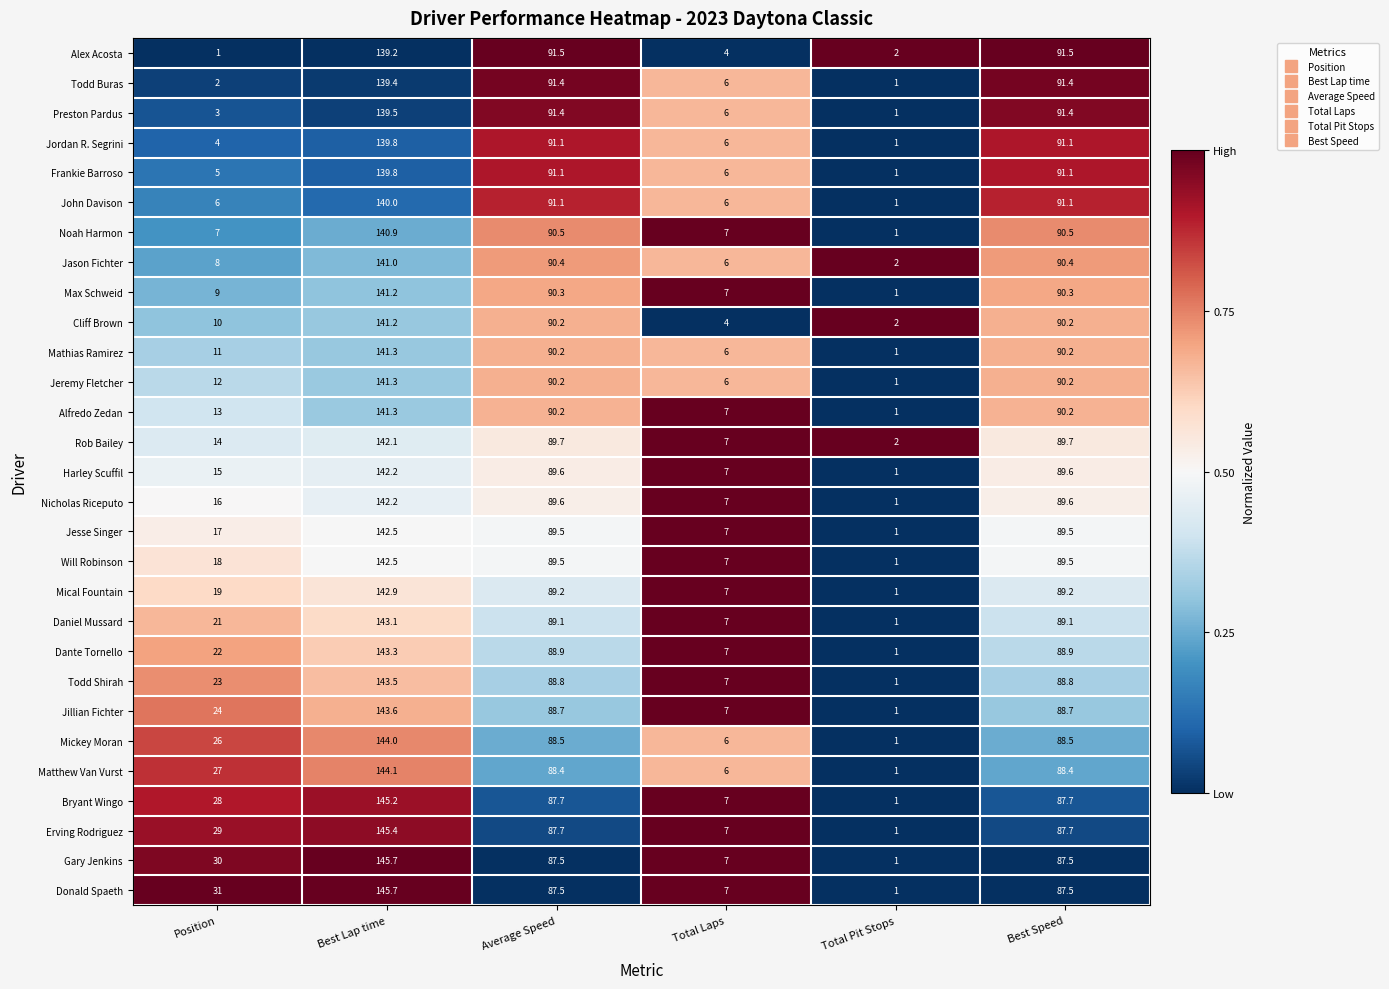

What is the spread (max minus min) of values at Average Speed?

4.0